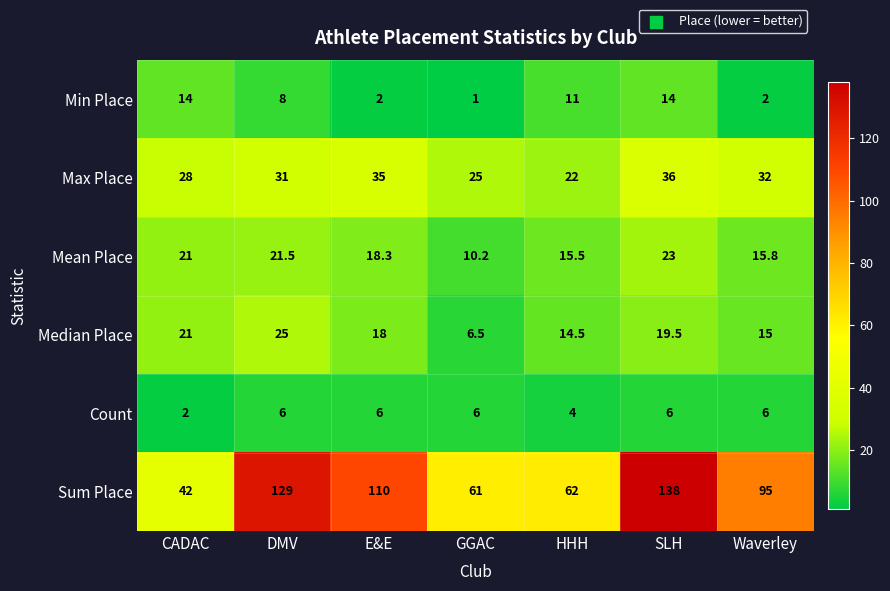

The Sum Place series shows 89.3 at DMV. True or false?

False